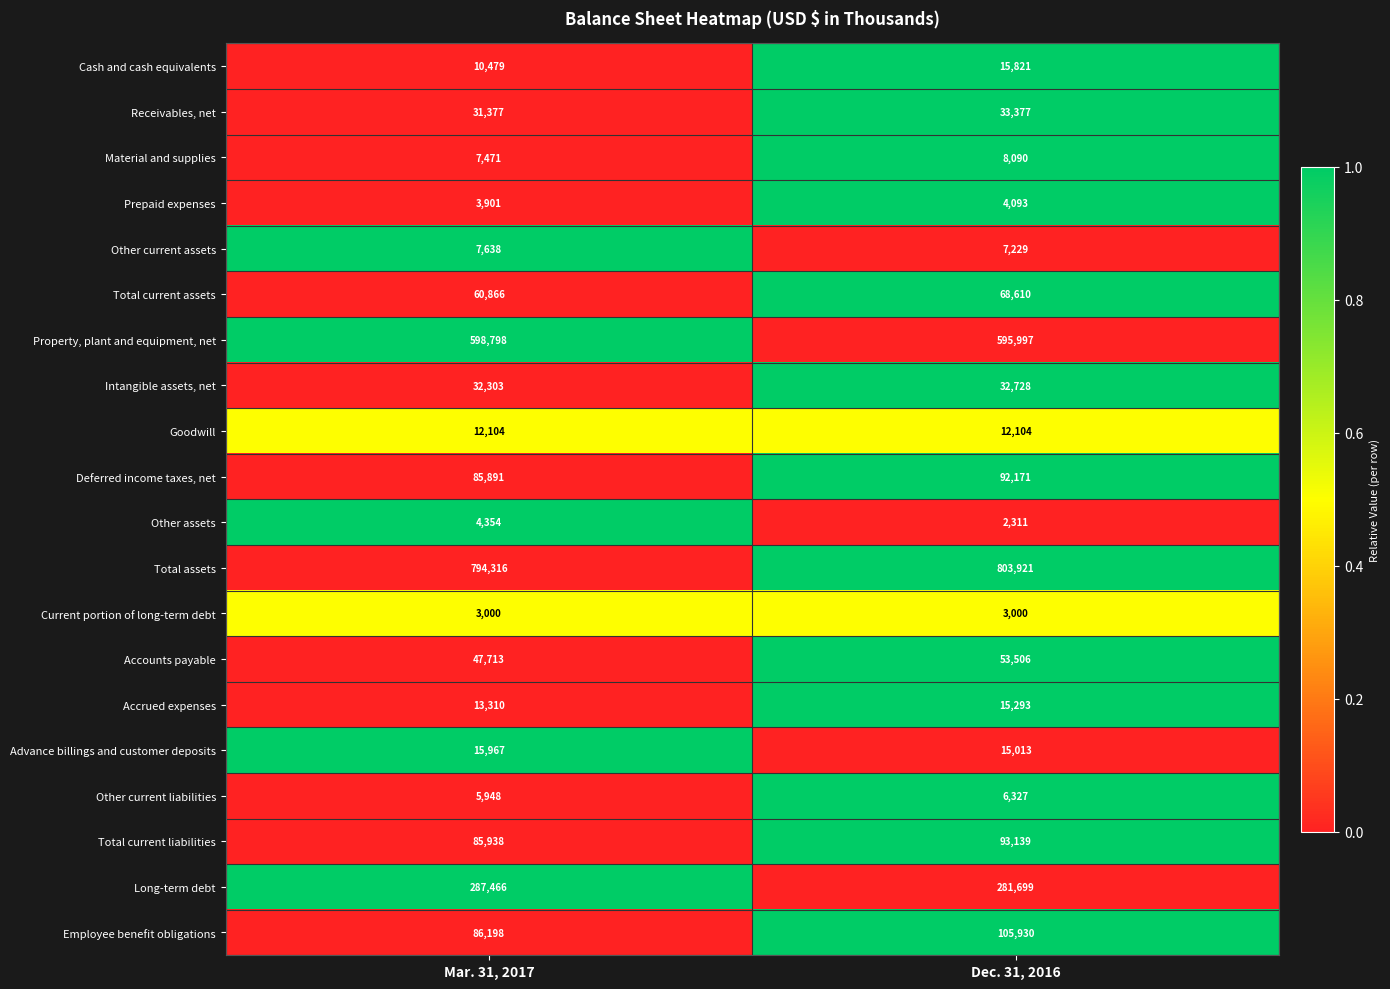

What value does the Intangible assets, net series have at Mar. 31, 2017?

32303